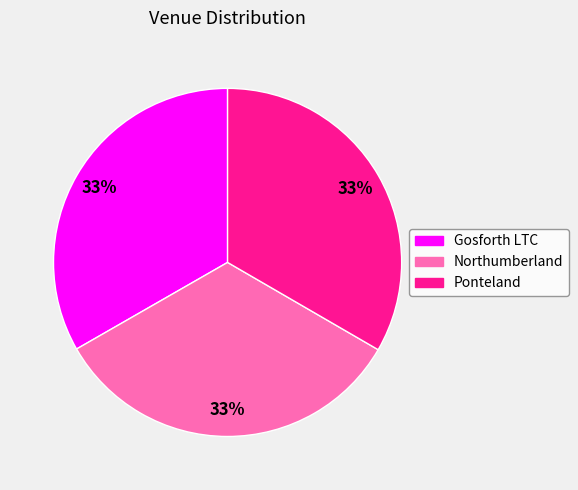

Does any single category account for the majority?

No